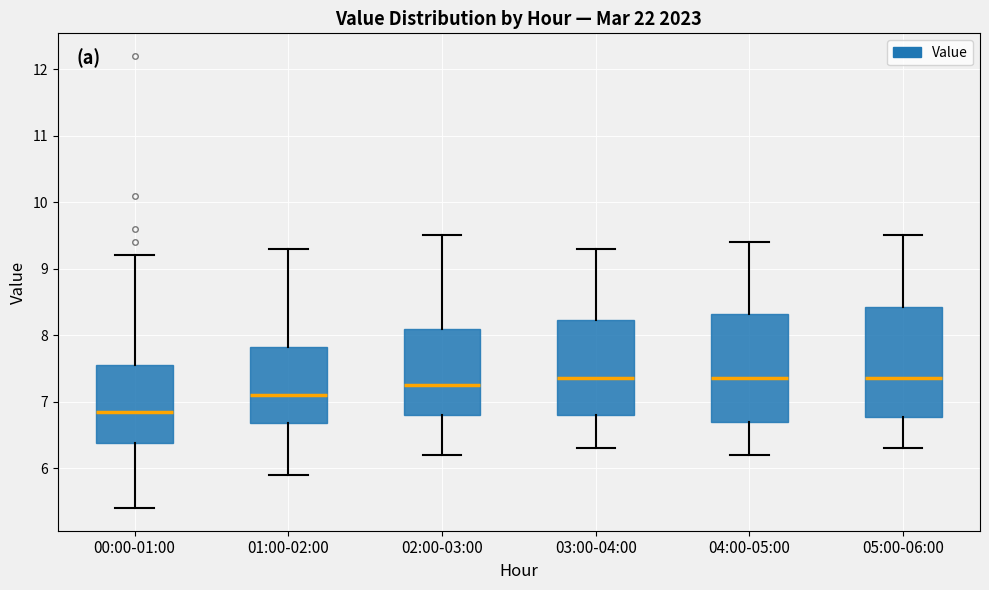

Reading left to right, transcribe this box plot: for each box, give where its median line is, the range the box spans, and where its two whiskers end, as read against the y-axis. The values are not printed on the chart, so give them approximately, as read against the axis.

00:00-01:00: median 6.9, box 6.4 to 7.6, whiskers 5.4 to 9.2
01:00-02:00: median 7.1, box 6.7 to 7.8, whiskers 5.9 to 9.3
02:00-03:00: median 7.3, box 6.8 to 8.1, whiskers 6.2 to 9.5
03:00-04:00: median 7.4, box 6.8 to 8.2, whiskers 6.3 to 9.3
04:00-05:00: median 7.4, box 6.7 to 8.3, whiskers 6.2 to 9.4
05:00-06:00: median 7.4, box 6.8 to 8.4, whiskers 6.3 to 9.5